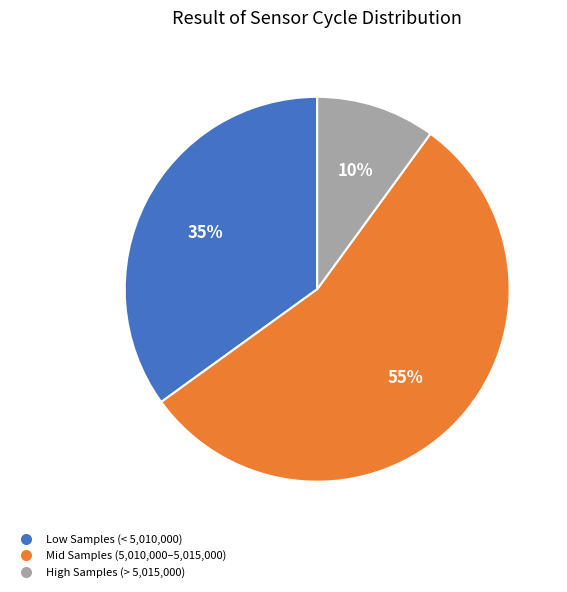

Is there any slice that represents more than half of the pie?

Yes